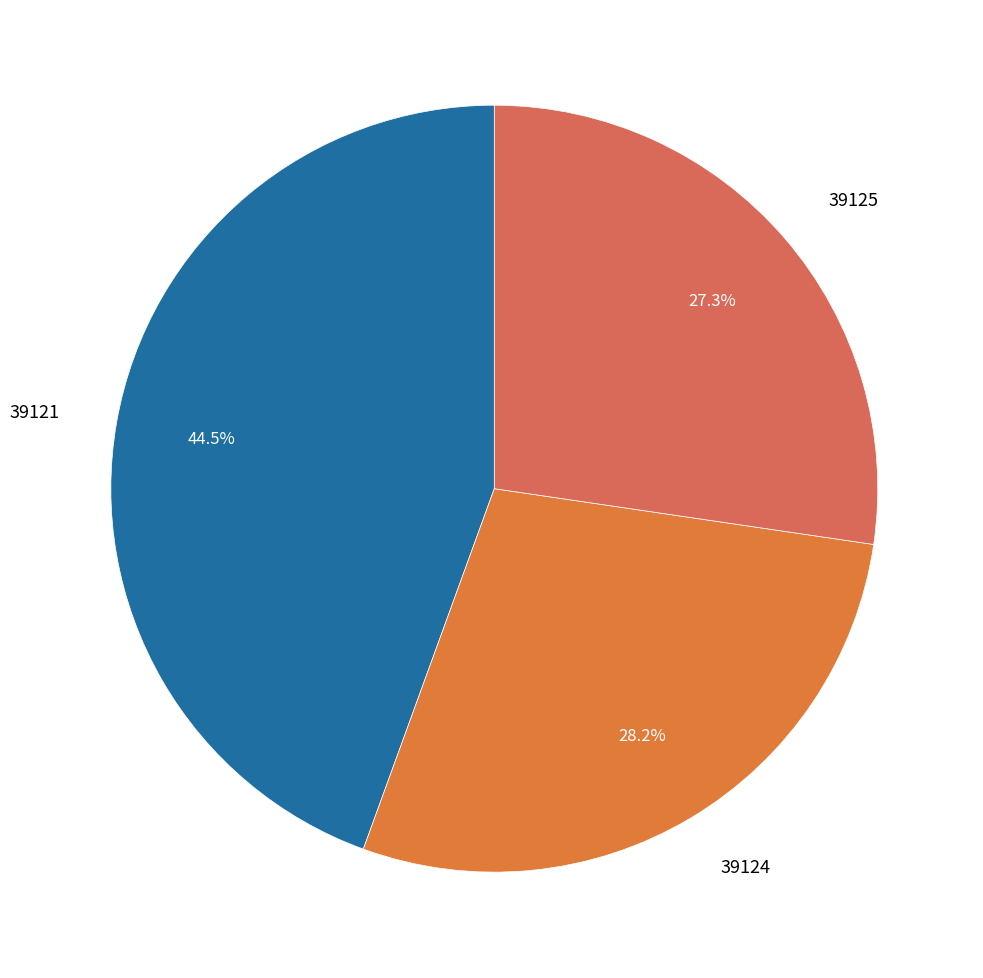

Does 39125 account for over 50% of the chart?

No